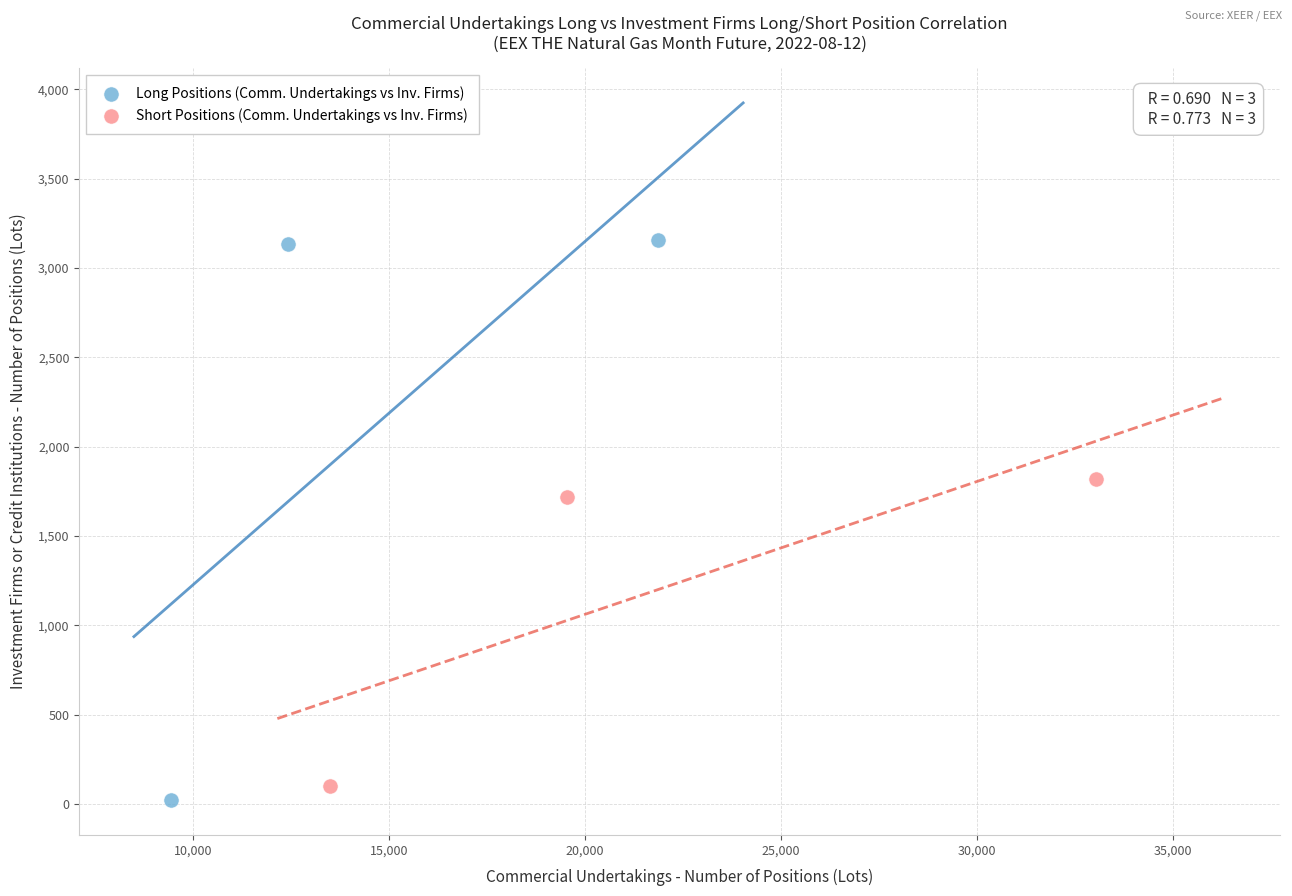

Which series reaches the maximum Y coordinate?

Long Positions (Comm. Undertakings vs Inv. Firms)